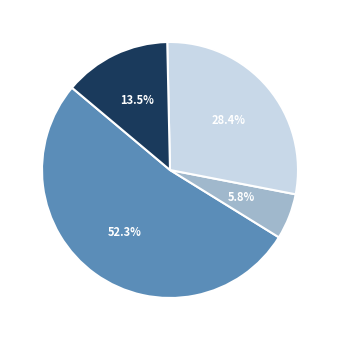

Do 28.4% and 52.3% together represent more than half of the pie?

Yes